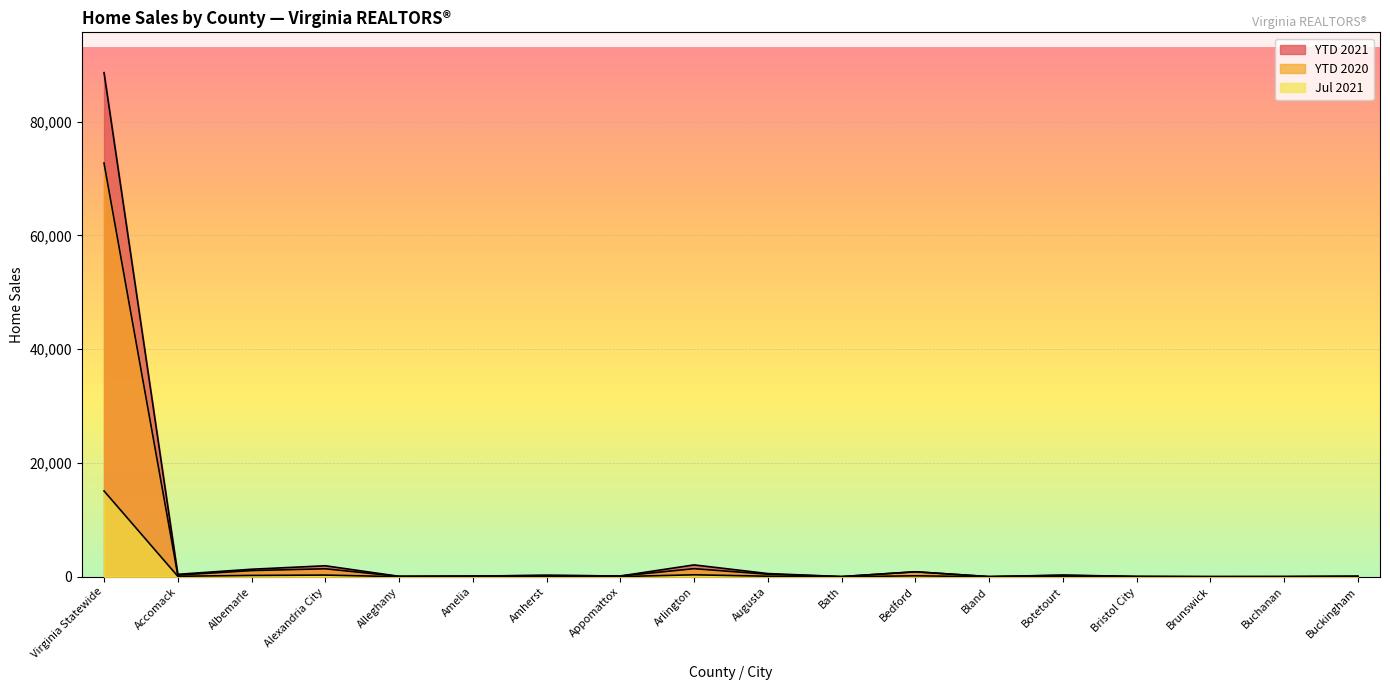

Which series has the widest spread of values?

YTD 2021